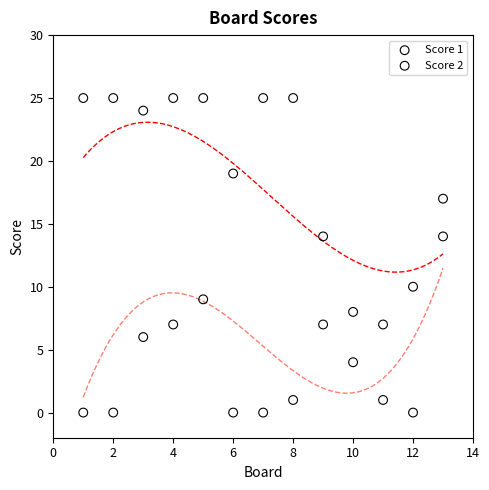

What is the X range (max minus min) for the scatter plot?

12